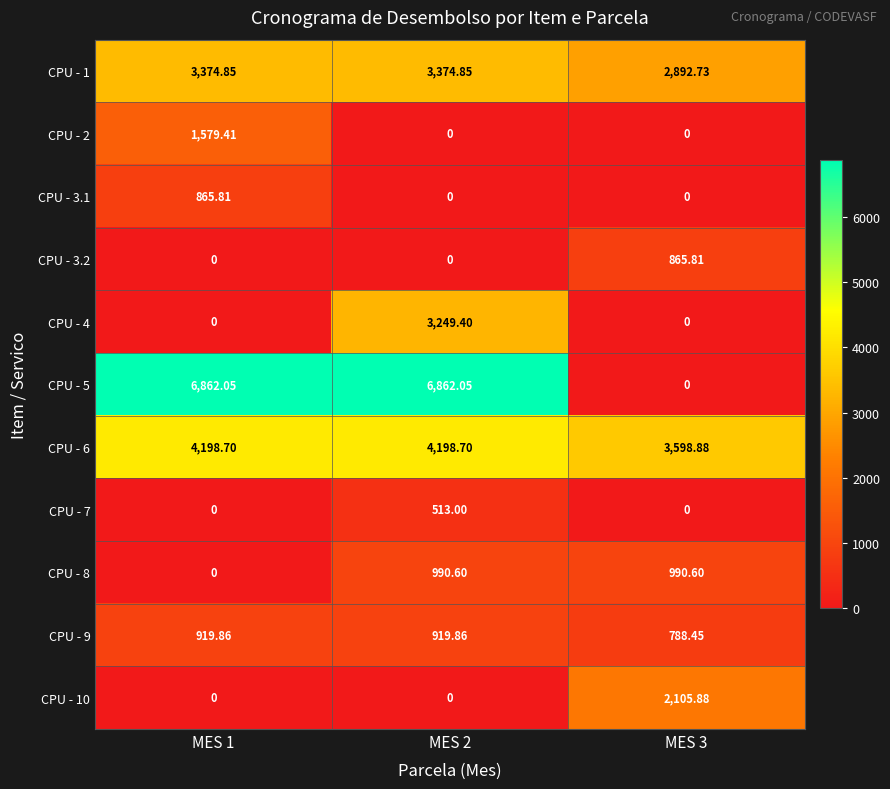

Is the value of CPU - 9 at MES 2 greater than the value of CPU - 1 at MES 3?

No